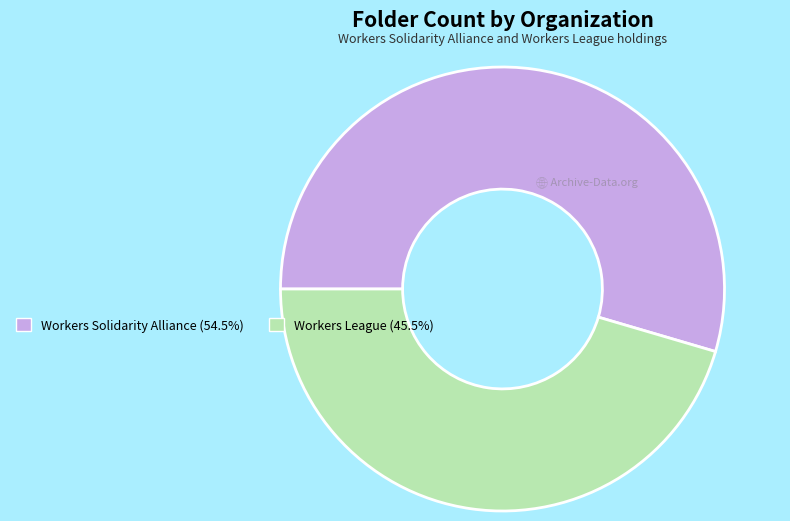

Does any single category account for the majority?

Yes